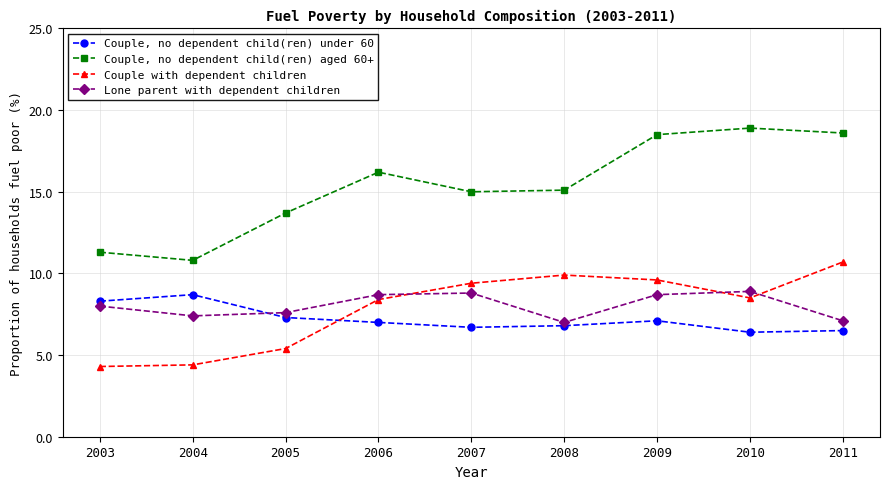

What is the approximate value of Couple, no dependent child(ren) under 60 at 2004?

8.7